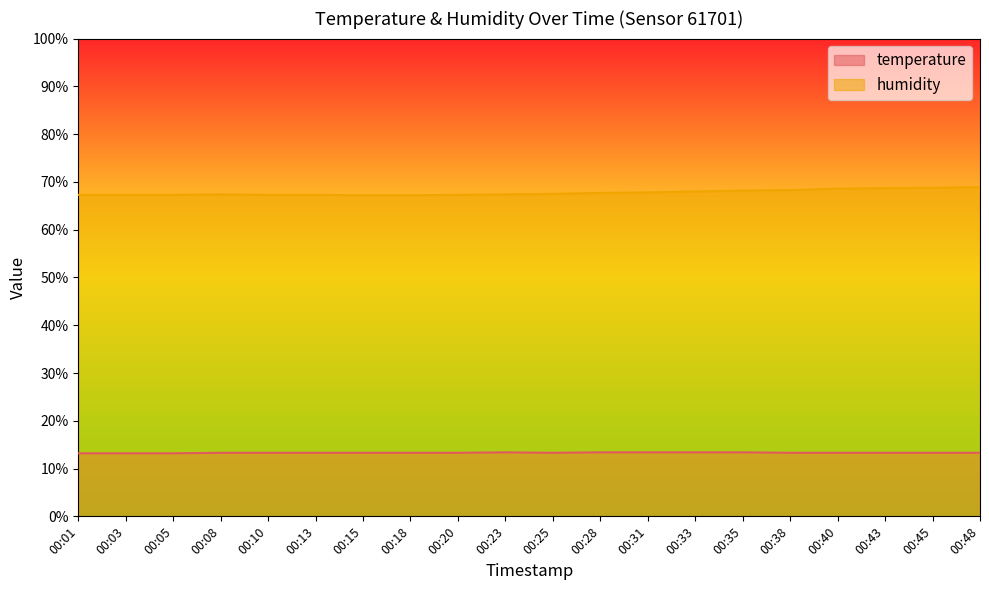

Between 00:13 and 00:45, which is larger?

00:13